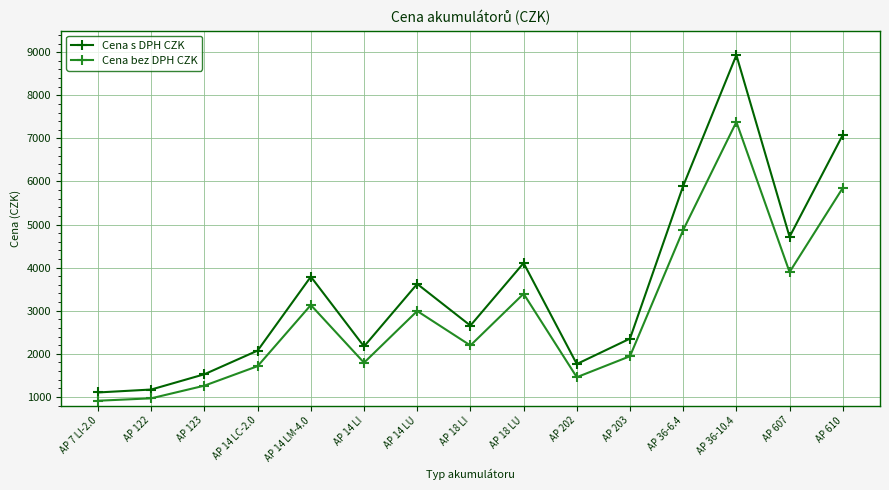

What is the label of the 2nd point from the right?

AP 607